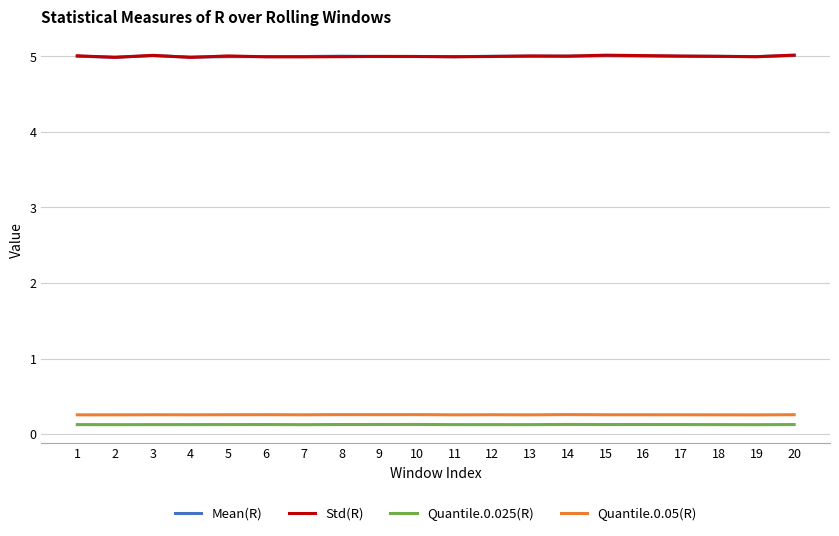

True or false: Std(R) and Quantile.0.025(R) cross at least once.

False